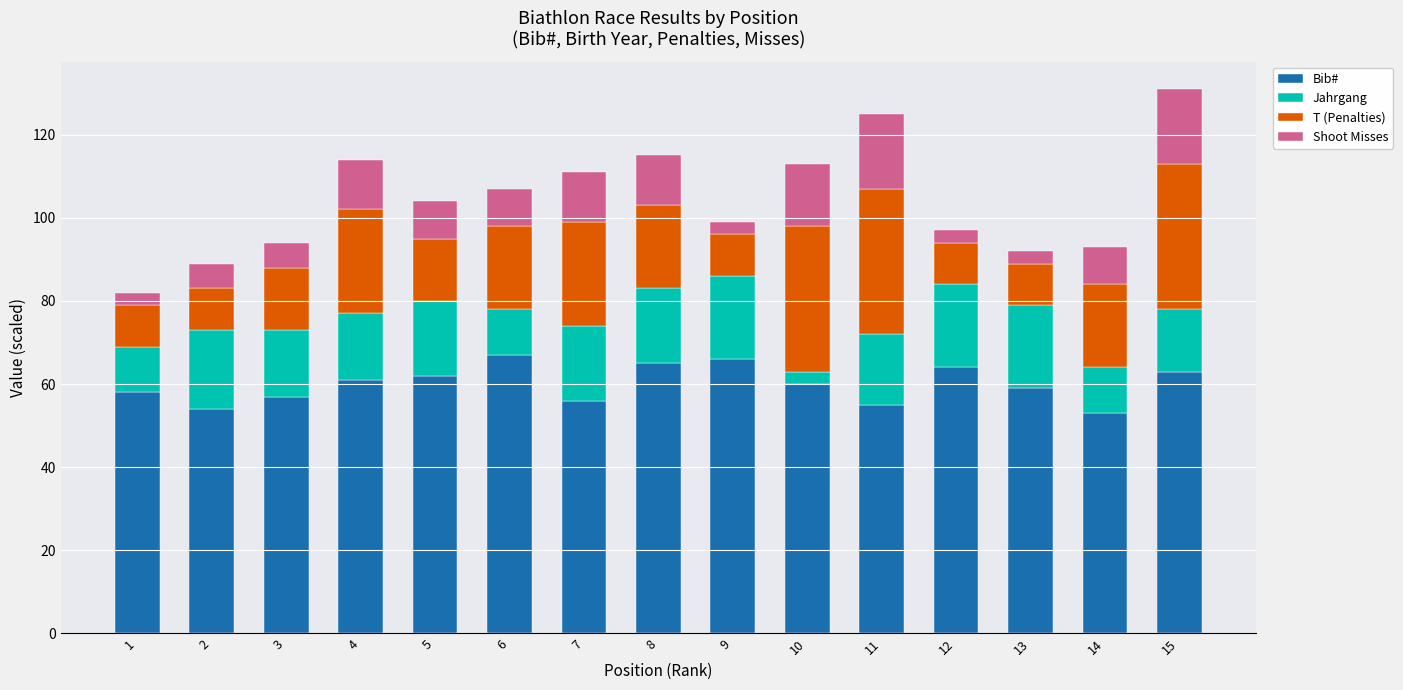

The Bib# series shows 25 at 5. True or false?

False